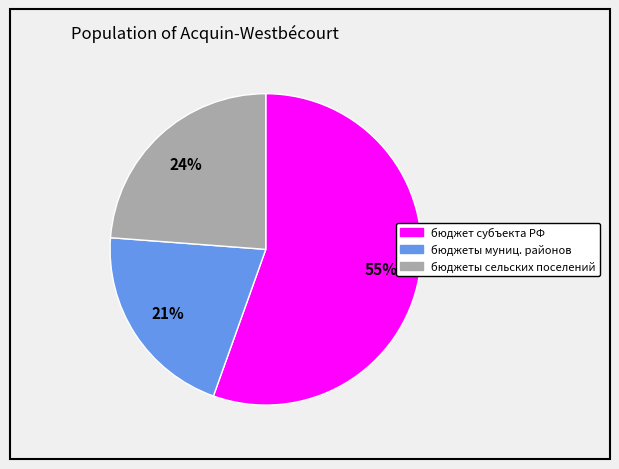

Which has a higher value, бюджеты сельских поселений or бюджет субъекта РФ?

бюджет субъекта РФ